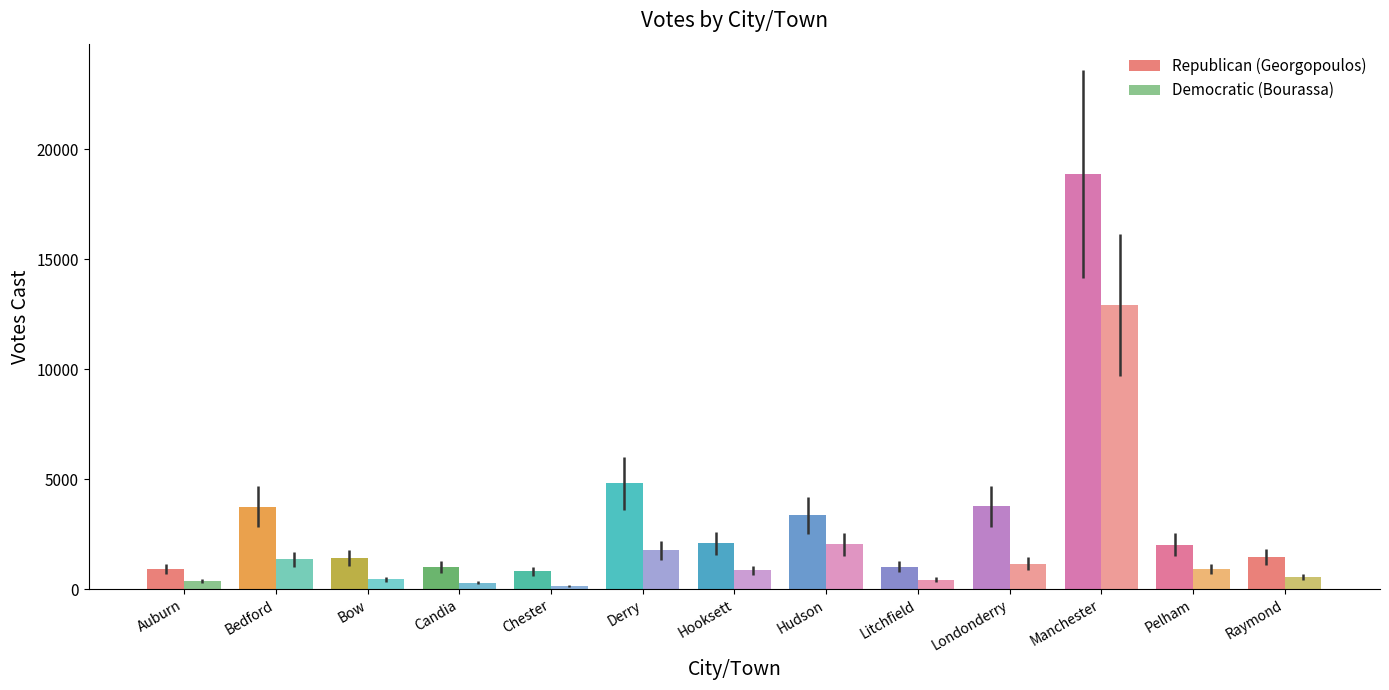

Reading left to right, list all the values displayed in this chart.

Republican (Georgopoulos): 936	3765	1439	1017	824	4831	2092	3371	1026	3777	18904	2035	1477
Democratic (Bourassa): 385	1366	453	296	165	1771	864	2045	447	1160	12920	932	549